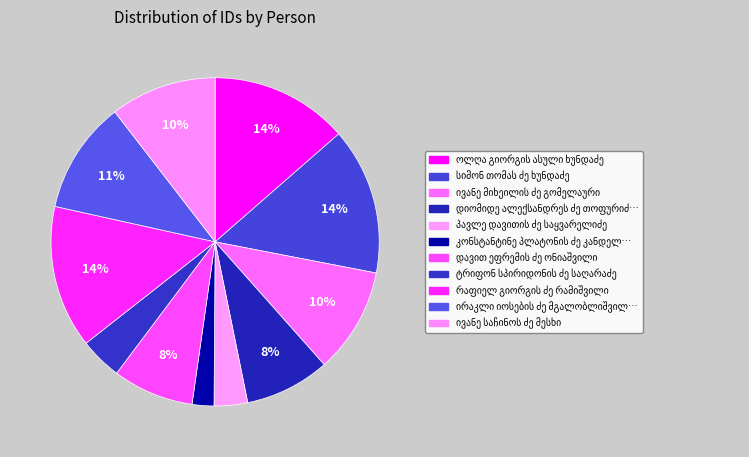

What is the largest slice in the pie chart?

სიმონ თომას ძე ხუნდაძე